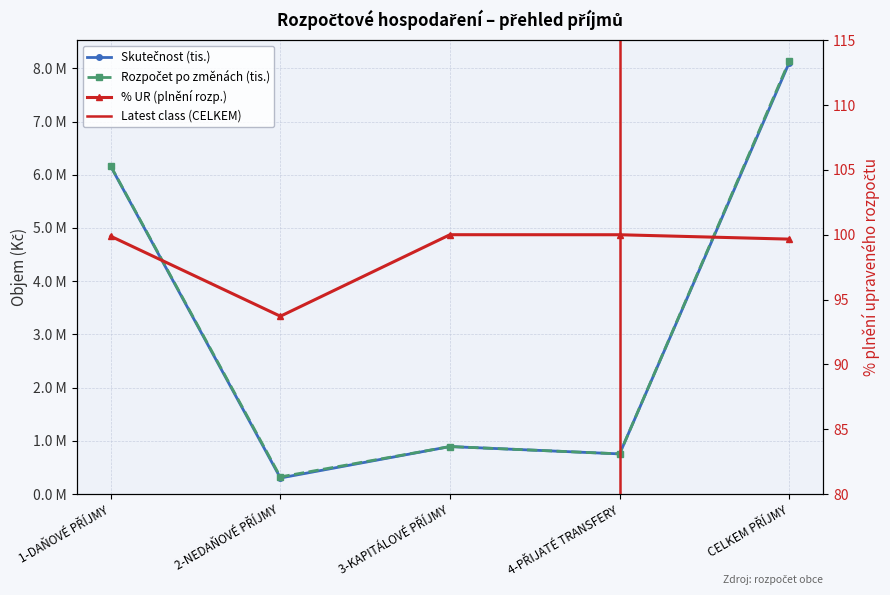

In % UR (plnění rozpočtu), how many points are higher than both neighbors (excluding endpoints)?

1